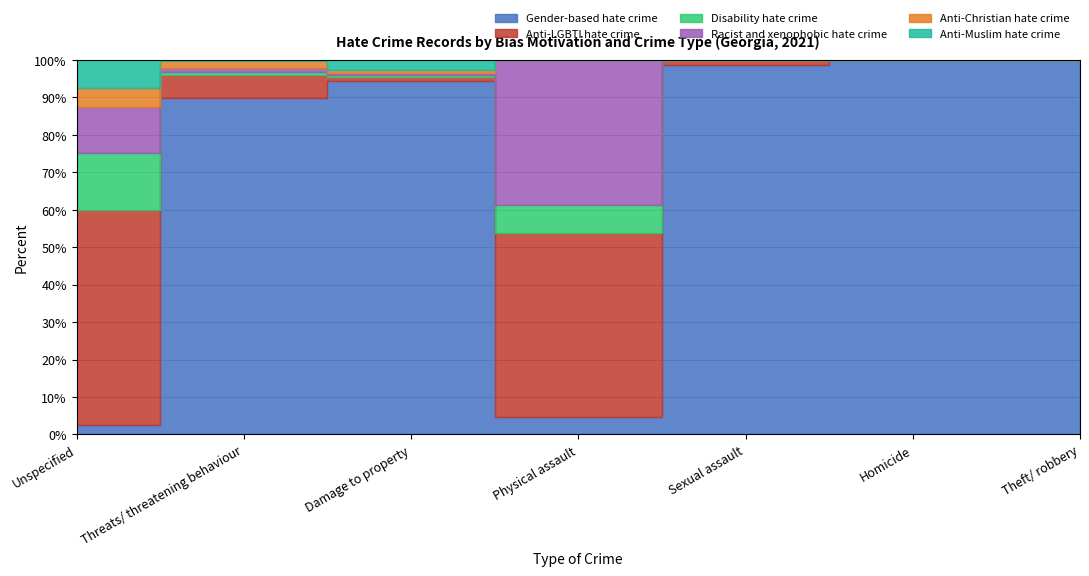

True or false: Disability hate crime has a value of 0 at Sexual assault.

True